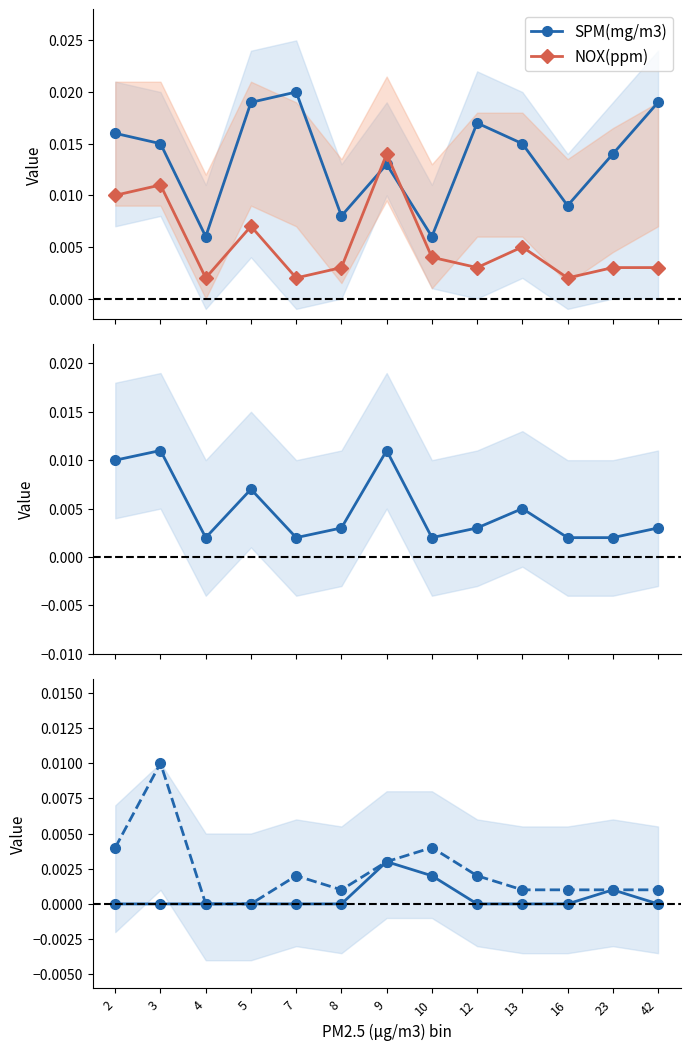

How many interior local valleys does the NOX(ppm) series have?

4